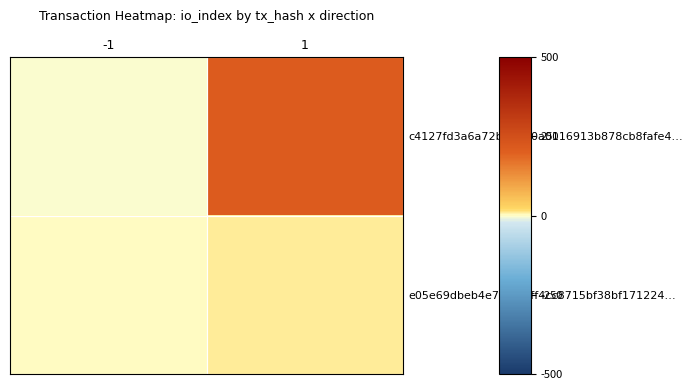

Reading left to right, what are all the values shown in this chart?

c4127fd3a6a72b934d0a0116913b878cb8fafe4…: -1=-1	1=212
e05e69dbeb4e717fc6ff4cc8715bf38bf171224…: -1=1	1=9